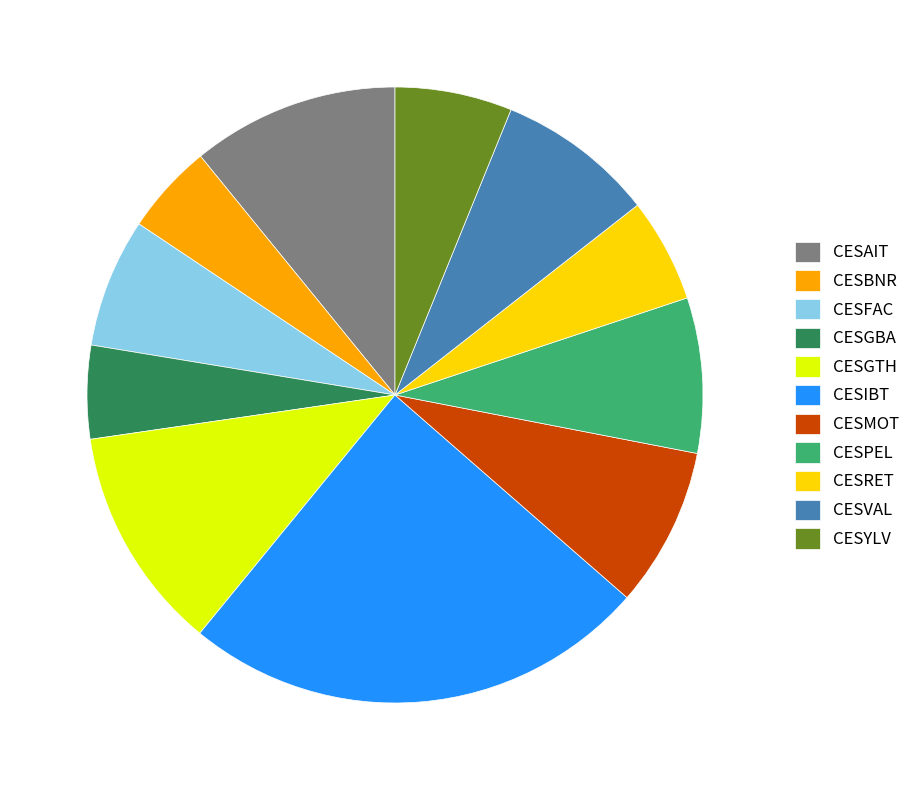

Do CESFAC and CESVAL together represent more than half of the pie?

No